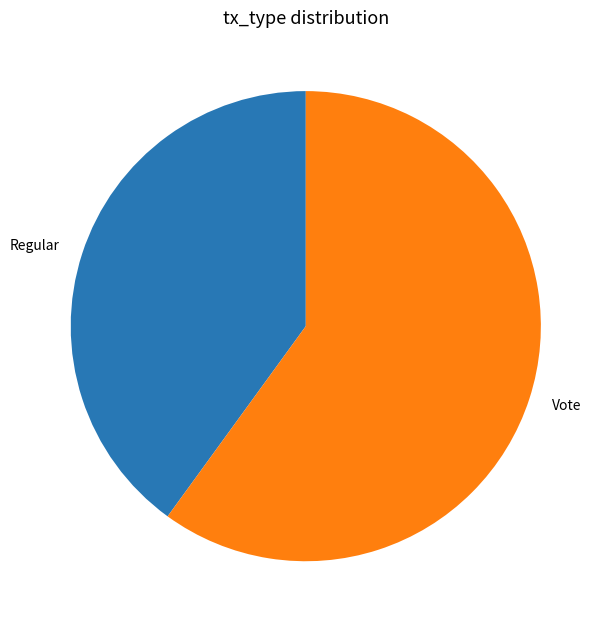

Which slice is the smallest?

Regular